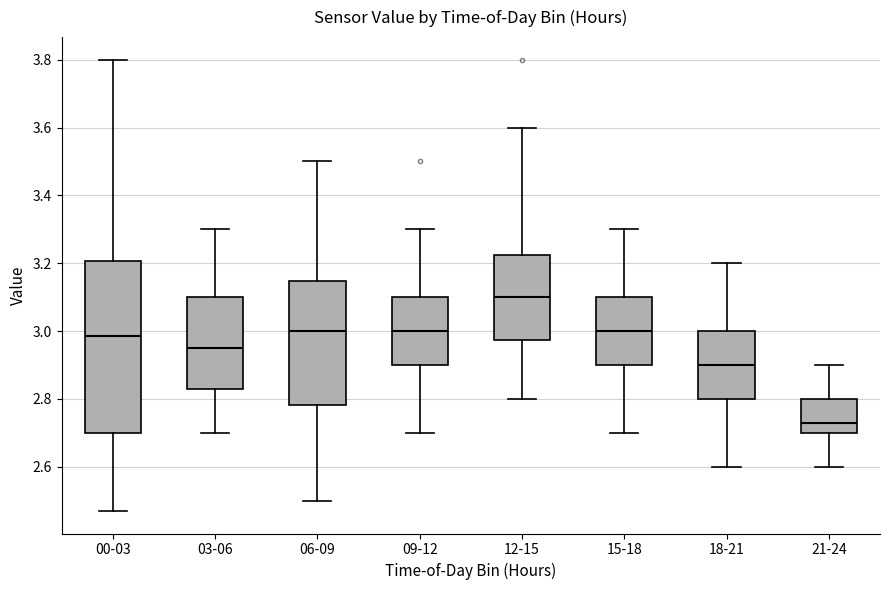

Comparing the boxes themselves (not the whiskers), which one is the tallest?

00-03